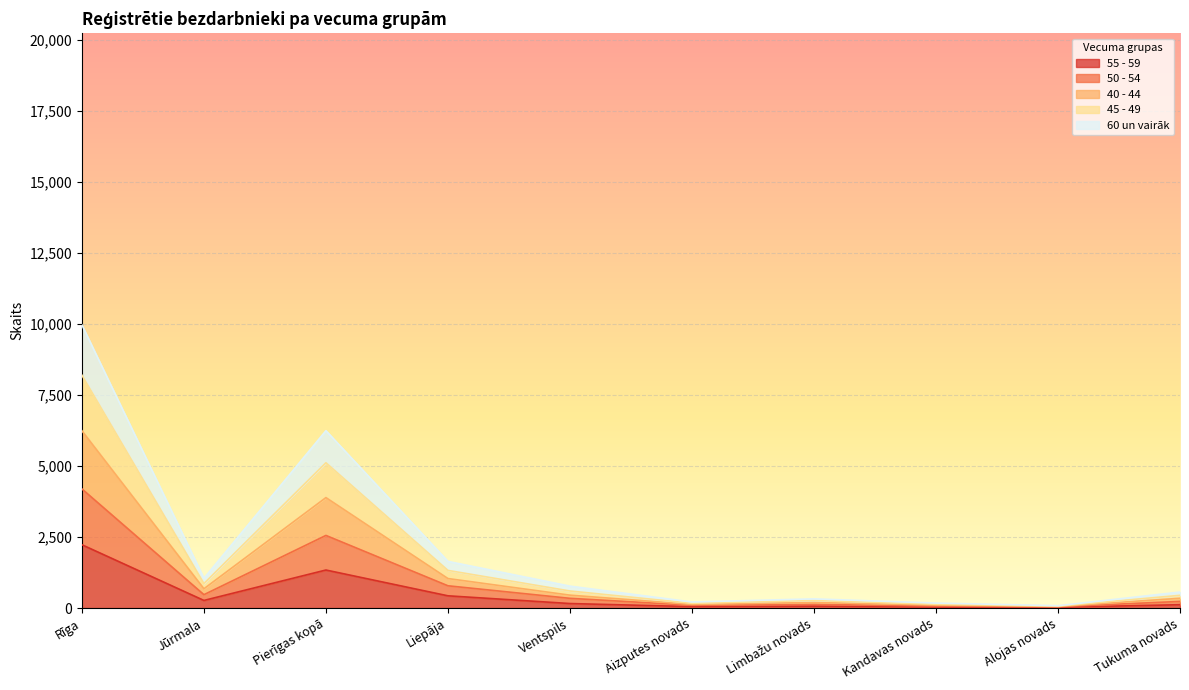

At which label does 55 - 59 reach its peak?

Rīga